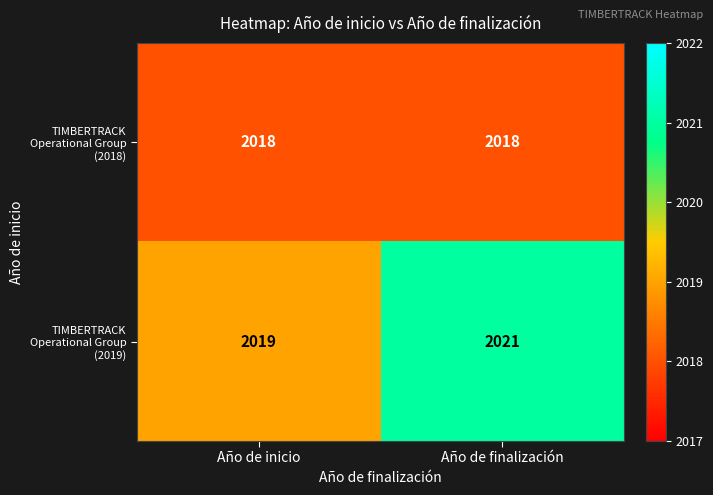

Reading left to right, transcribe all the data shown in this chart.

TIMBERTRACK Operational Group (2018): Año de inicio=2018	Año de finalización=2018
TIMBERTRACK Operational Group (2019): Año de inicio=2019	Año de finalización=2021